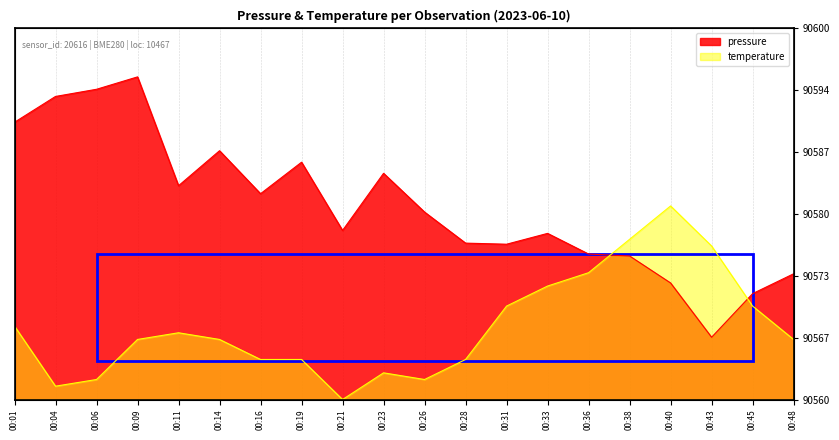

Rank the series by their maximum value, from highest to lowest.

pressure, temperature